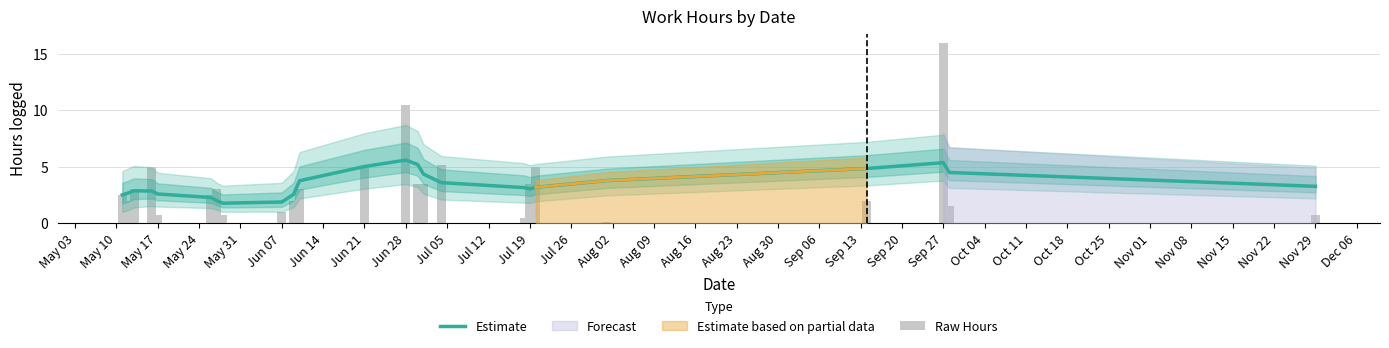

Which category has the highest value in the Raw Hours series?

Sep 27